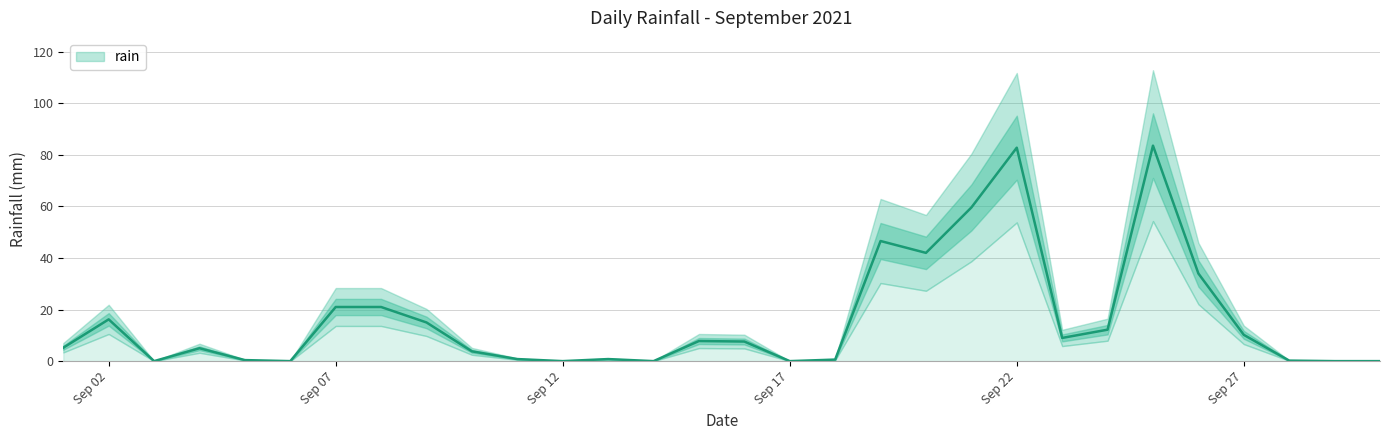

What is the maximum value for rain?

83.6